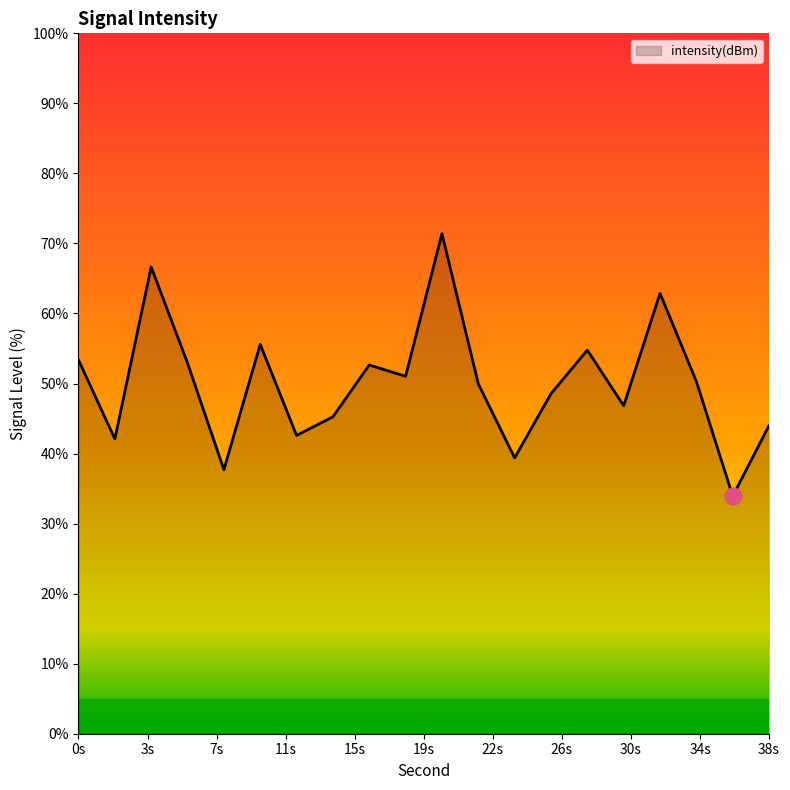

What is the difference between the maximum and second lowest values?

33.7